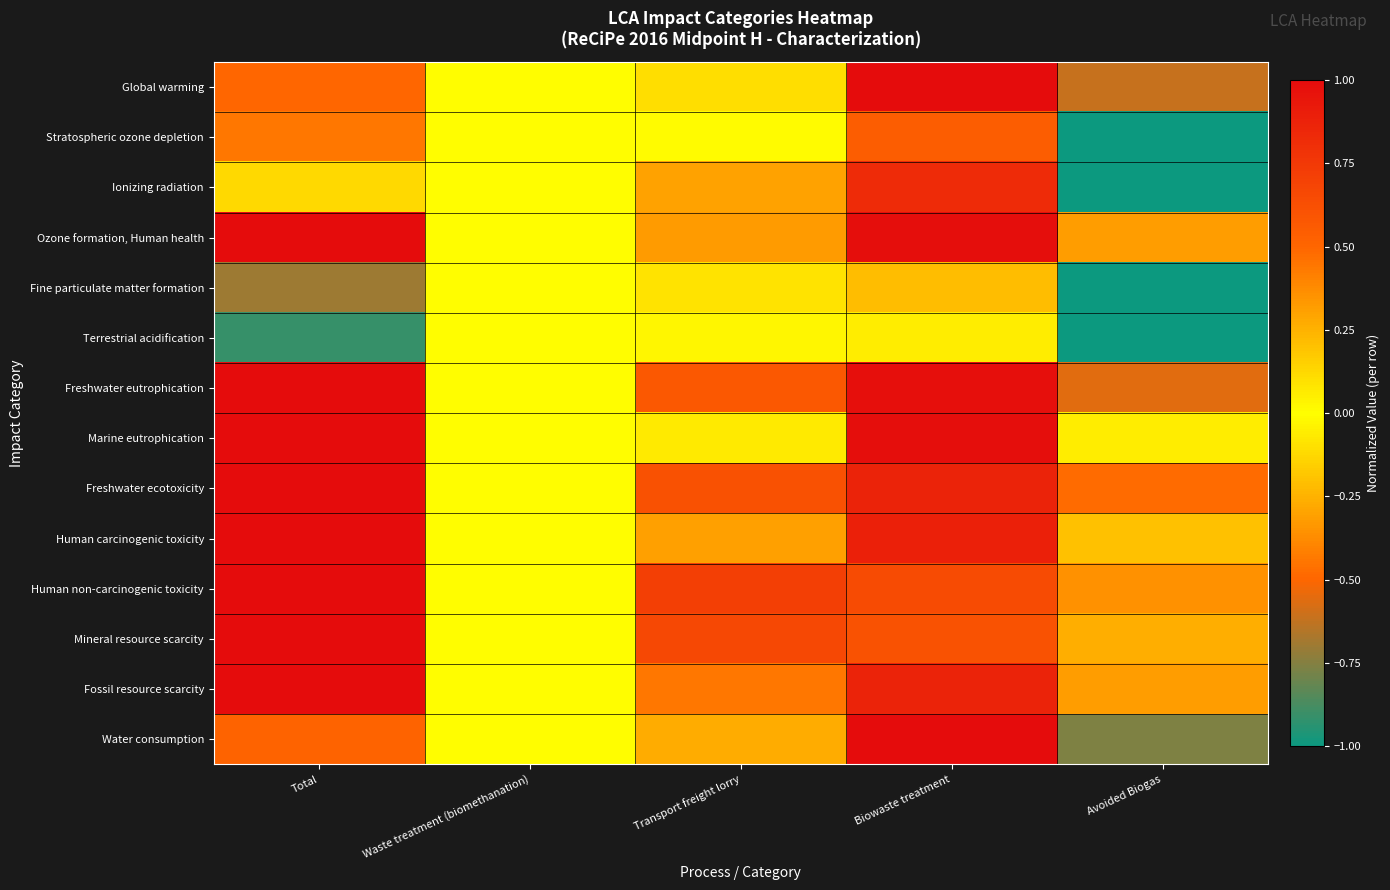

Reading right to left, what are all the values shown in this chart?

Global warming: Avoided Biogas=-0.6	Biowaste treatment=1.0	Transport freight lorry=0.1	Waste treatment (biomethanation)=0.0	Total=0.5
Stratospheric ozone depletion: Avoided Biogas=-1.0	Biowaste treatment=0.5	Transport freight lorry=0.0	Waste treatment (biomethanation)=0.0	Total=-0.4
Ionizing radiation: Avoided Biogas=-1.0	Biowaste treatment=0.8	Transport freight lorry=0.3	Waste treatment (biomethanation)=0.0	Total=0.1
Ozone formation, Human health: Avoided Biogas=-0.3	Biowaste treatment=1.0	Transport freight lorry=0.3	Waste treatment (biomethanation)=0.0	Total=1.0
Fine particulate matter formation: Avoided Biogas=-1.0	Biowaste treatment=0.2	Transport freight lorry=0.1	Waste treatment (biomethanation)=0.0	Total=-0.7
Terrestrial acidification: Avoided Biogas=-1.0	Biowaste treatment=0.1	Transport freight lorry=0.0	Waste treatment (biomethanation)=0.0	Total=-0.9
Freshwater eutrophication: Avoided Biogas=-0.6	Biowaste treatment=1.0	Transport freight lorry=0.6	Waste treatment (biomethanation)=0.0	Total=1.0
Marine eutrophication: Avoided Biogas=-0.1	Biowaste treatment=1.0	Transport freight lorry=0.1	Waste treatment (biomethanation)=0.0	Total=1.0
Freshwater ecotoxicity: Avoided Biogas=-0.5	Biowaste treatment=0.9	Transport freight lorry=0.6	Waste treatment (biomethanation)=0.0	Total=1.0
Human carcinogenic toxicity: Avoided Biogas=-0.2	Biowaste treatment=0.9	Transport freight lorry=0.3	Waste treatment (biomethanation)=0.0	Total=1.0
Human non-carcinogenic toxicity: Avoided Biogas=-0.4	Biowaste treatment=0.6	Transport freight lorry=0.7	Waste treatment (biomethanation)=0.0	Total=1.0
Mineral resource scarcity: Avoided Biogas=-0.3	Biowaste treatment=0.6	Transport freight lorry=0.7	Waste treatment (biomethanation)=0.0	Total=1.0
Fossil resource scarcity: Avoided Biogas=-0.3	Biowaste treatment=0.9	Transport freight lorry=0.4	Waste treatment (biomethanation)=0.0	Total=1.0
Water consumption: Avoided Biogas=-0.8	Biowaste treatment=1.0	Transport freight lorry=0.3	Waste treatment (biomethanation)=0.0	Total=0.5